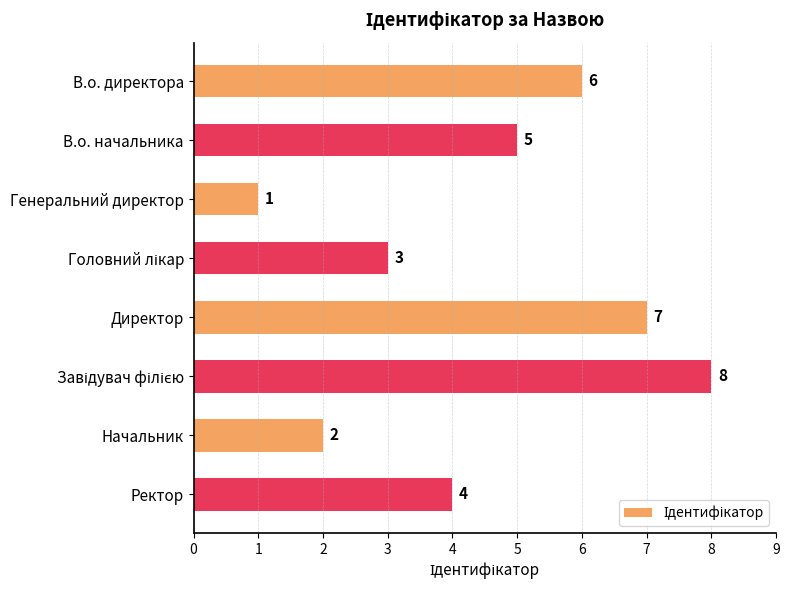

The chart shows a value of 4 at Ректор. True or false?

True